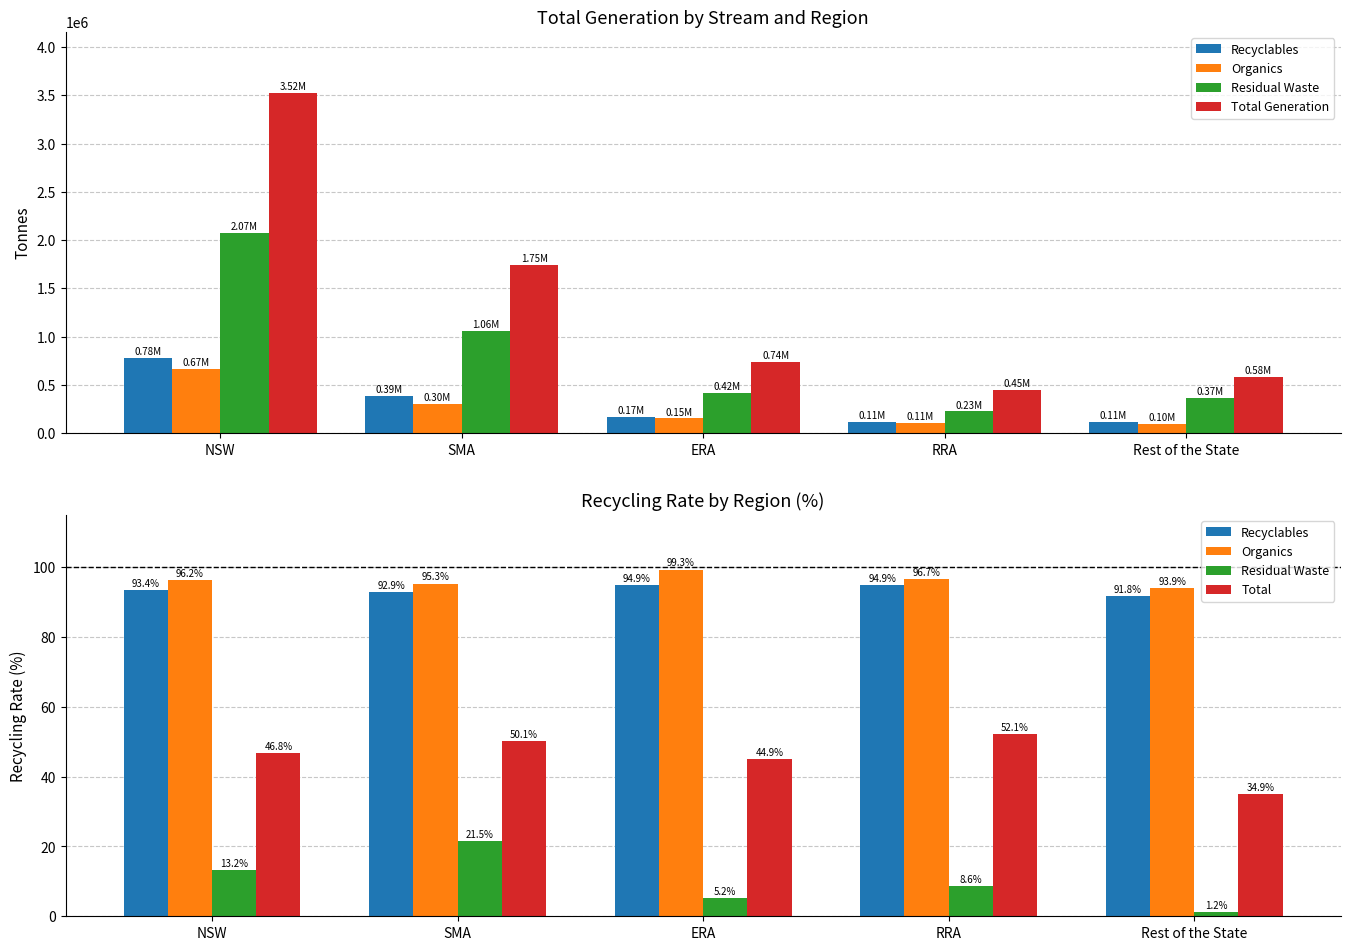

What is the difference between the highest and lowest values at RRA?

450664.3